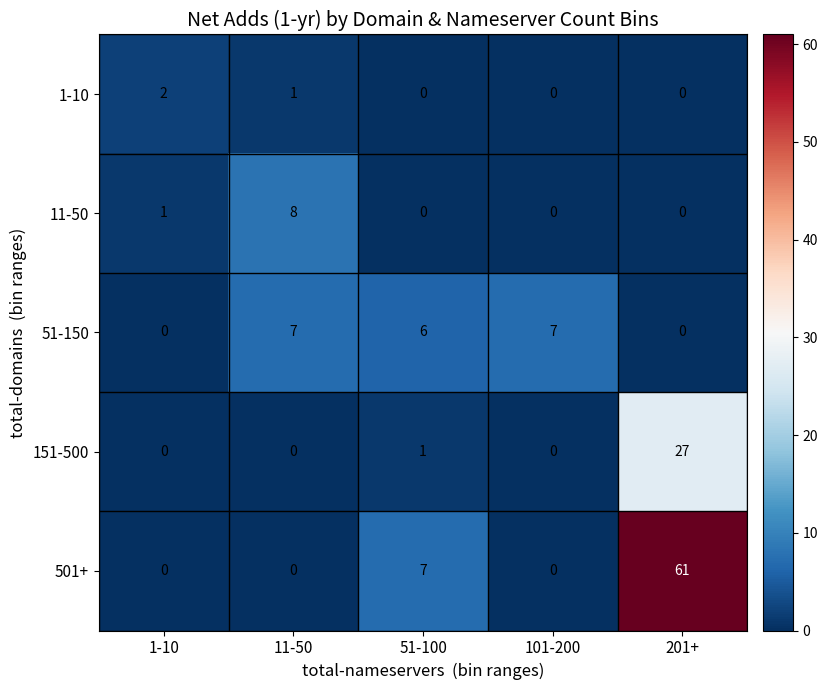

At which category does the chart reach its peak across all series?

201+